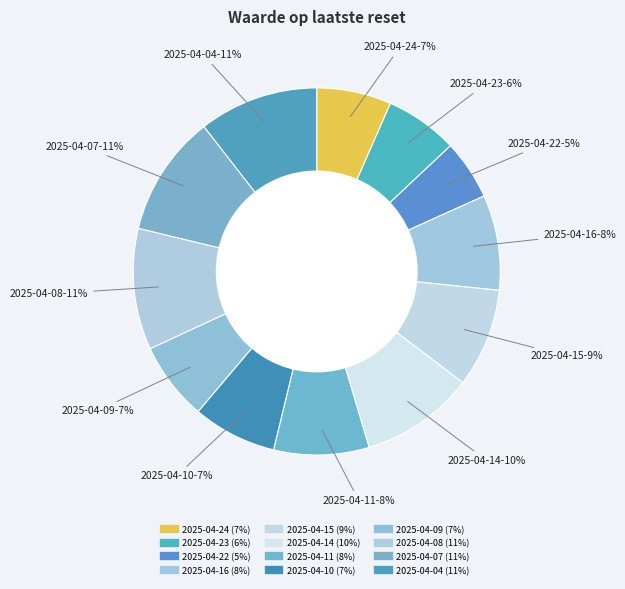

What percentage do 2025-04-11 and 2025-04-23 together represent?

14.8%